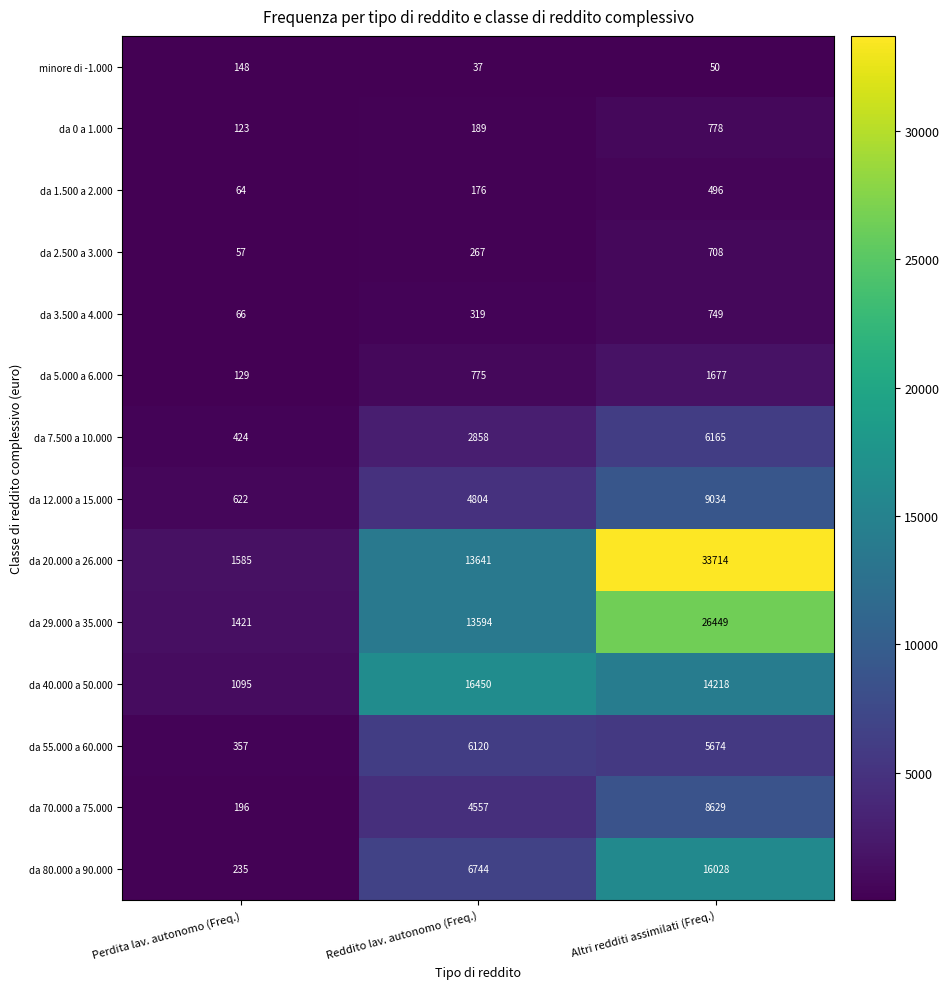

What is the spread (max minus min) of values at Altri redditi assimilati (Freq.)?

33664